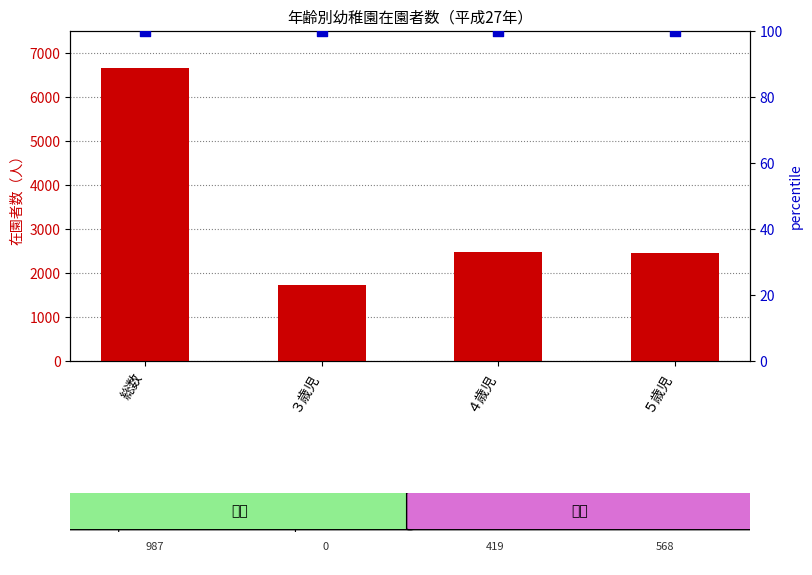

Which series contains the lowest Y value?

percentile rank within the sample